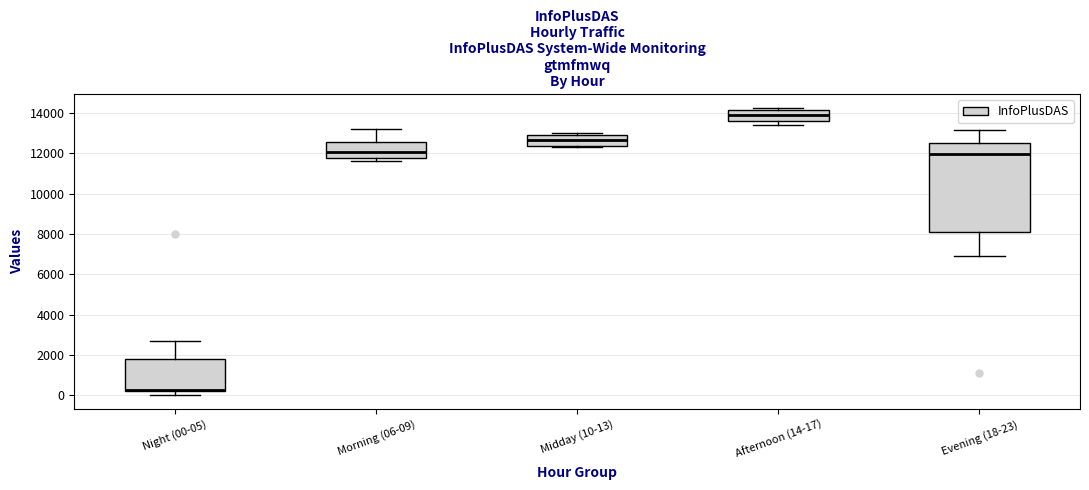

Where is the upper edge of the box for Evening (18-23) on the y-axis? The values are not printed on the chart, so give them approximately, as read against the axis.

12600